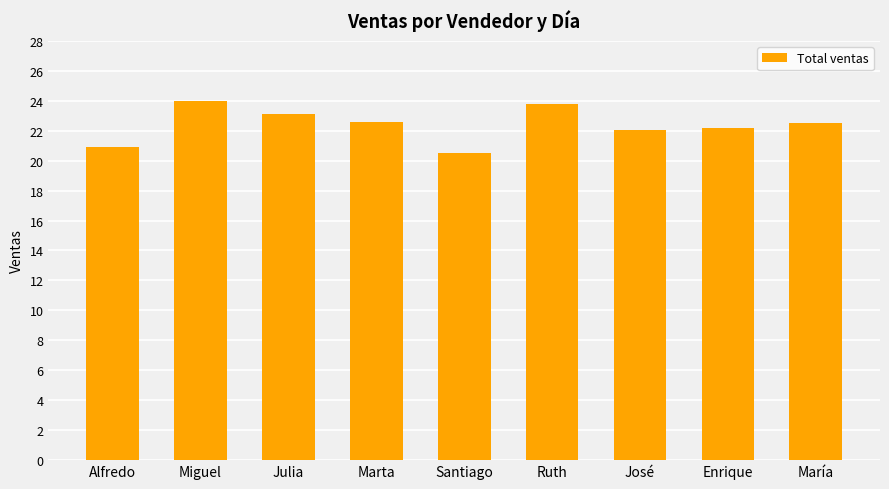

Where does the data first go above 22?

Miguel